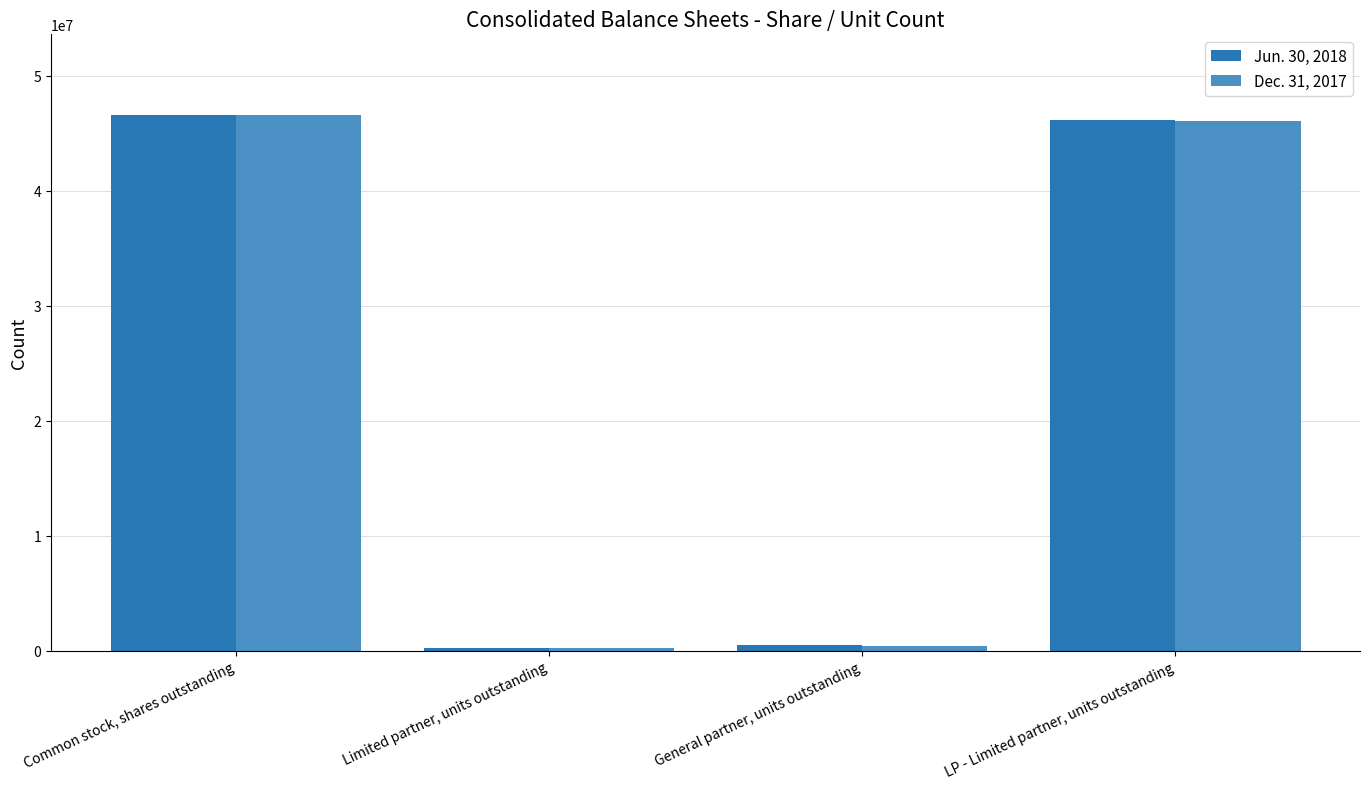

Reading left to right, list all the values displayed in this chart.

Jun. 30, 2018: 46599927	215009	468174	46131753
Dec. 31, 2017: 46552222	217481	467697	46084525